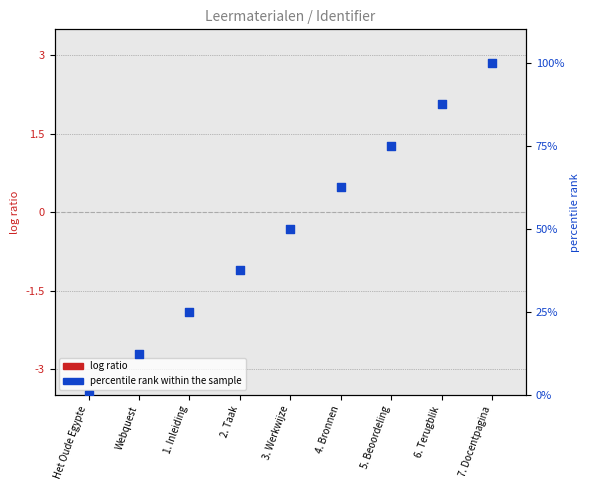

Approximately how many times larger is the value at 7. Docentpagina compared to 5. Beoordeling?

1.3